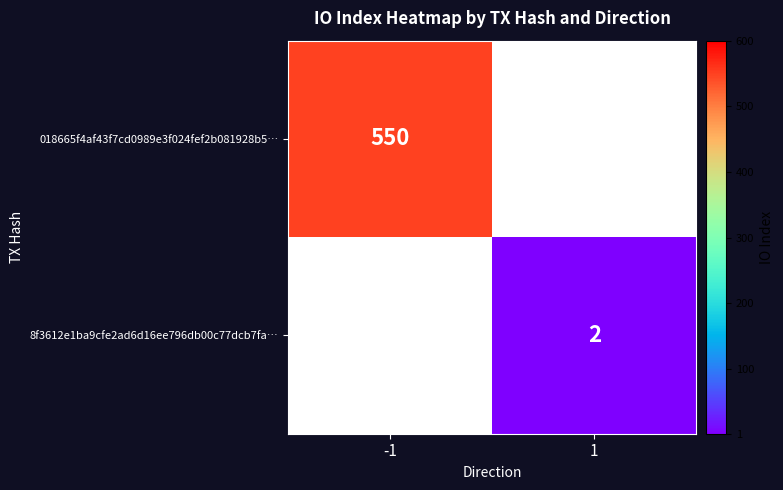

The 8f3612e1ba9cfe2ad6d16ee796db00c77dcb7fa… series shows 2 at 1. True or false?

True